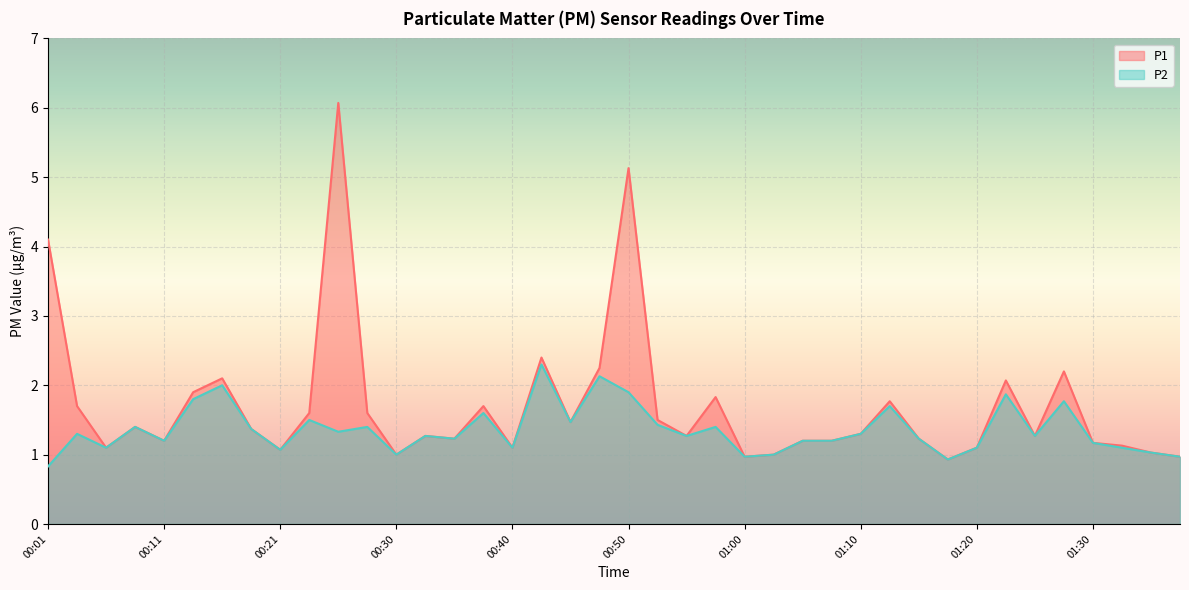

True or false: P2 and P1 intersect in this chart.

False